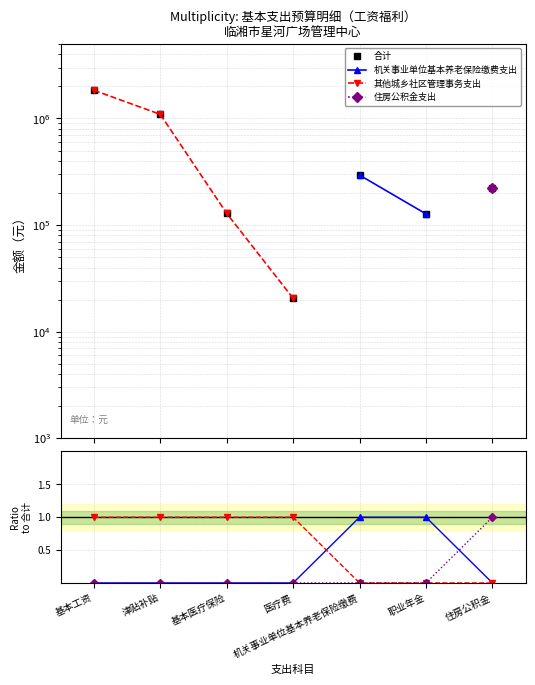

What is the difference between the maximum and minimum values in the 住房公积金支出 series?

1.0